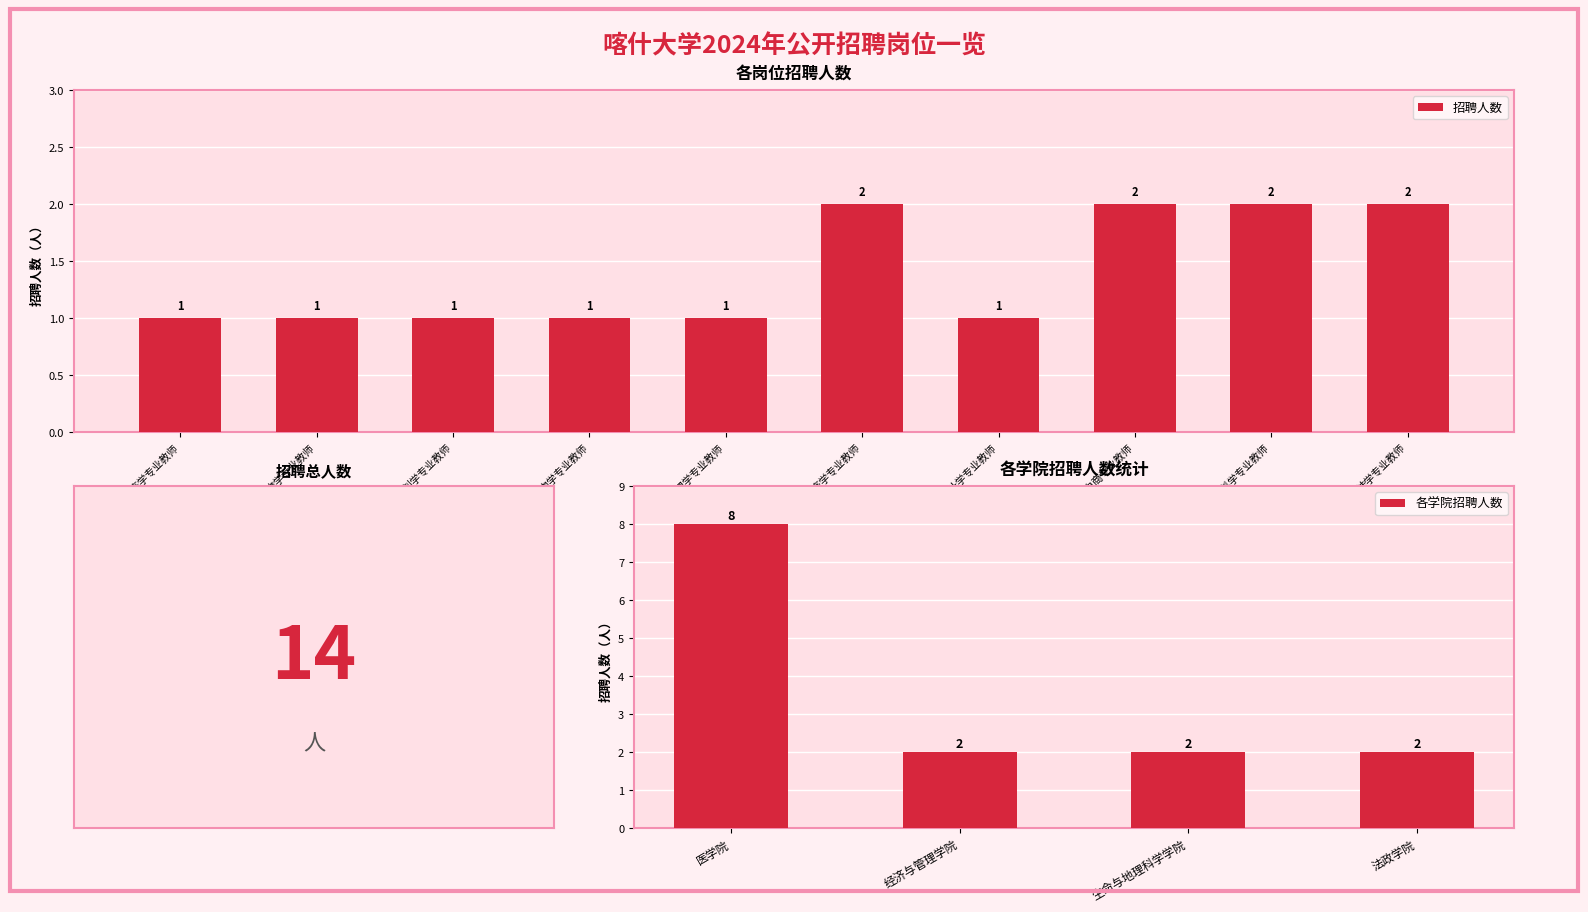

The chart shows a value of 1 at 生物化学与分子生物学专业教师. True or false?

False